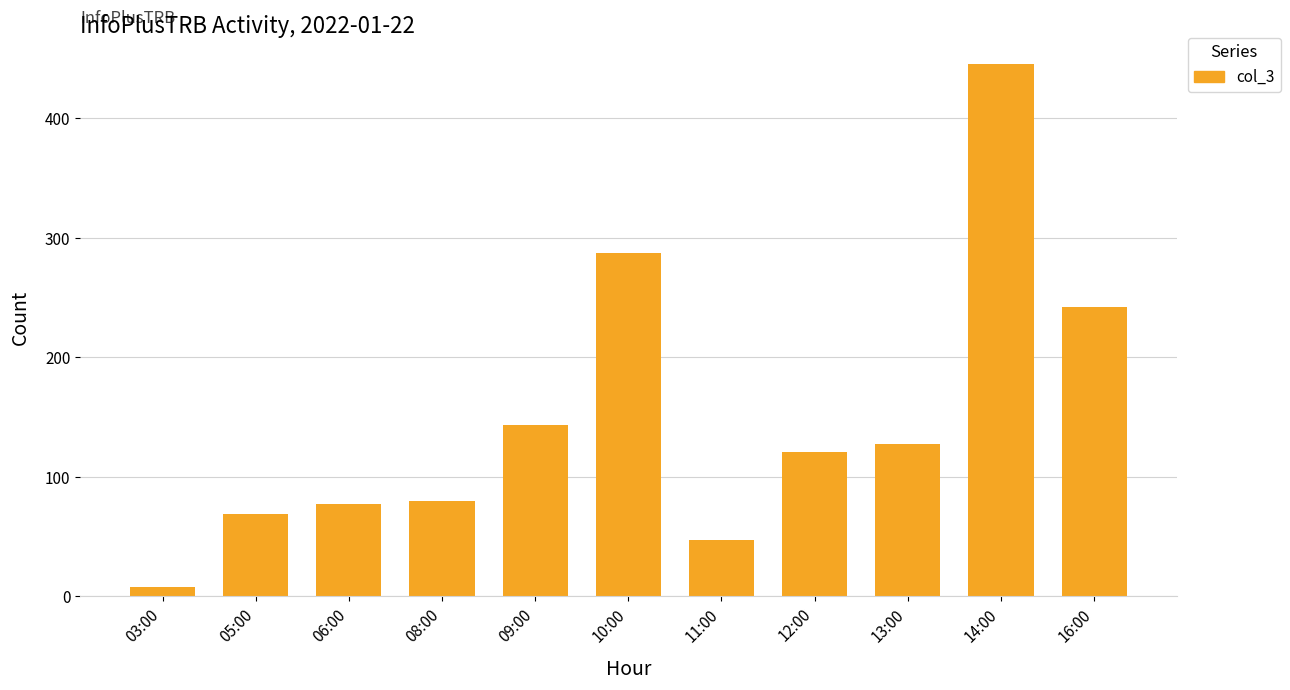

What is the label of the 1st bar from the right?

16:00